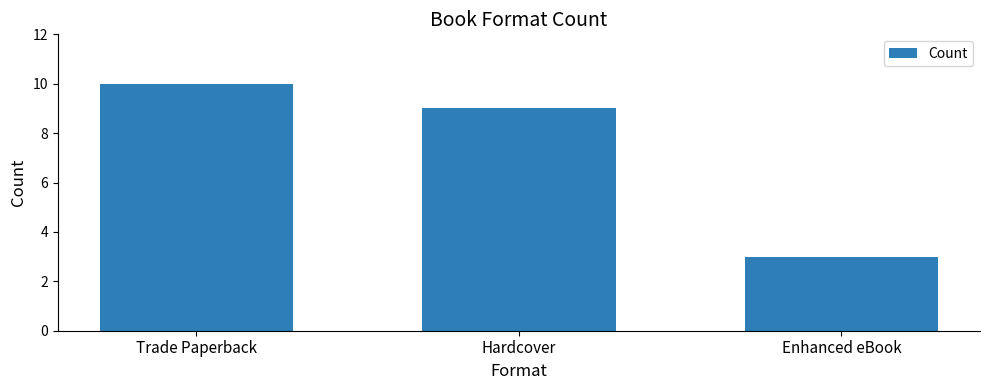

What is the difference between the maximum and minimum values?

7